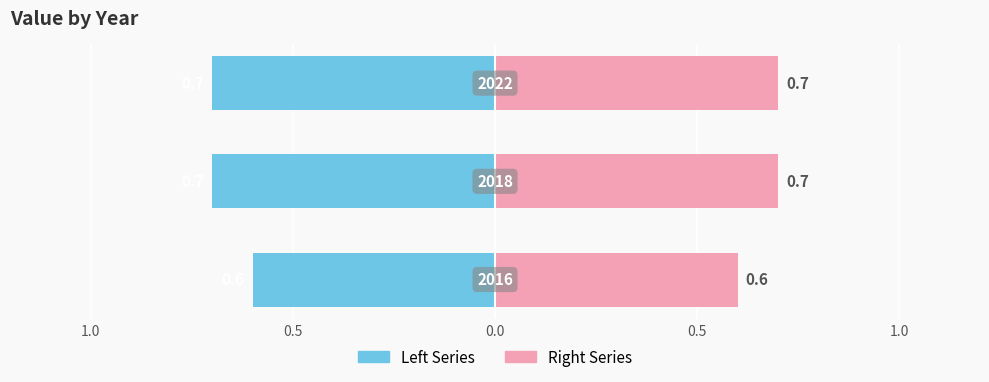

What is the sum of all Left Series values?

-2.0